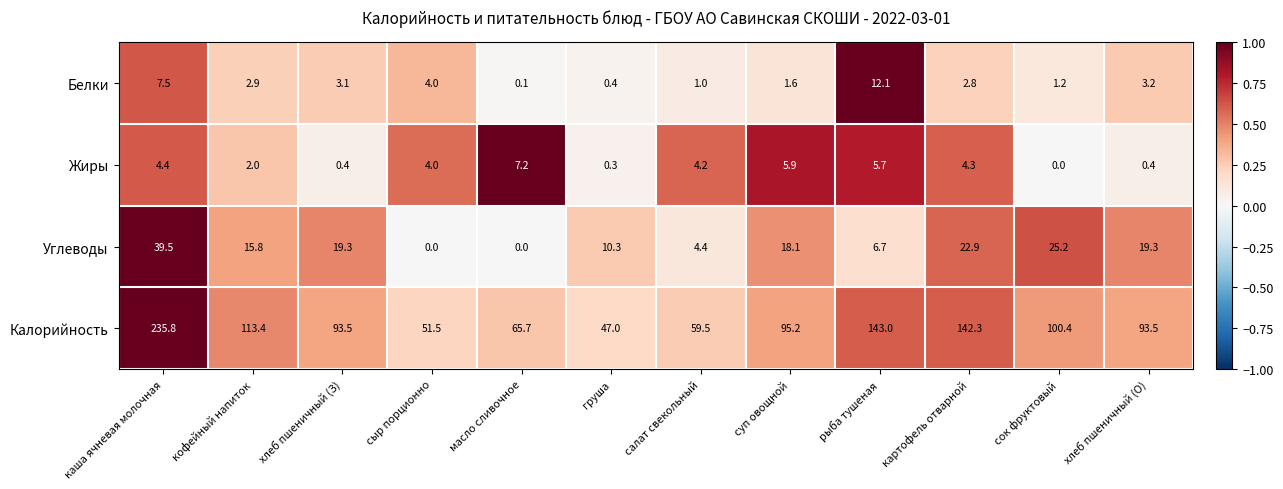

What is the average value of the Белки series?

3.3